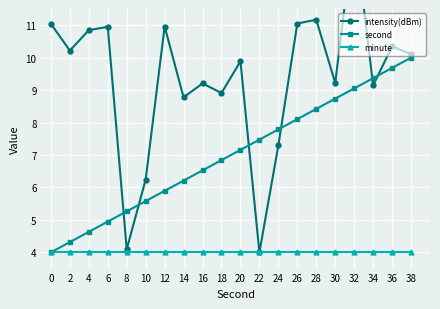

What are all the series names shown in the legend?

intensity(dBm), second, minute